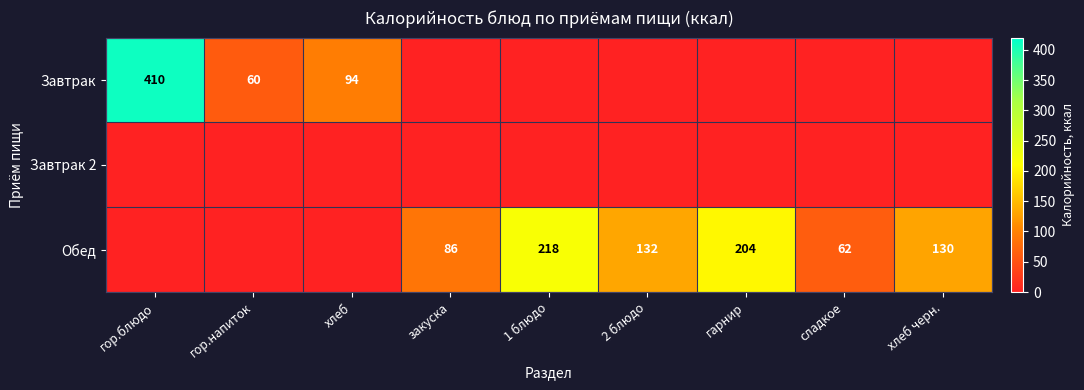

What is the spread (max minus min) of values at закуска?

85.7